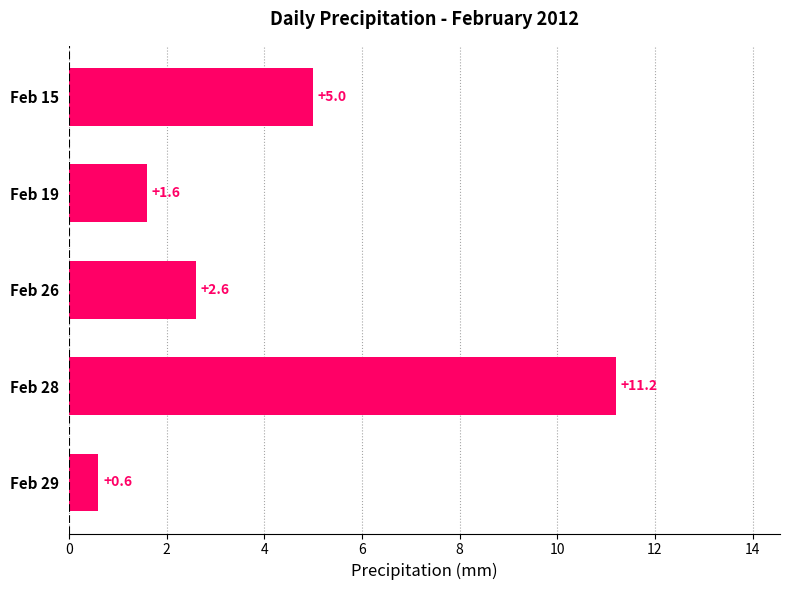

What is the change in value from Feb 29 to Feb 26?

+2.0